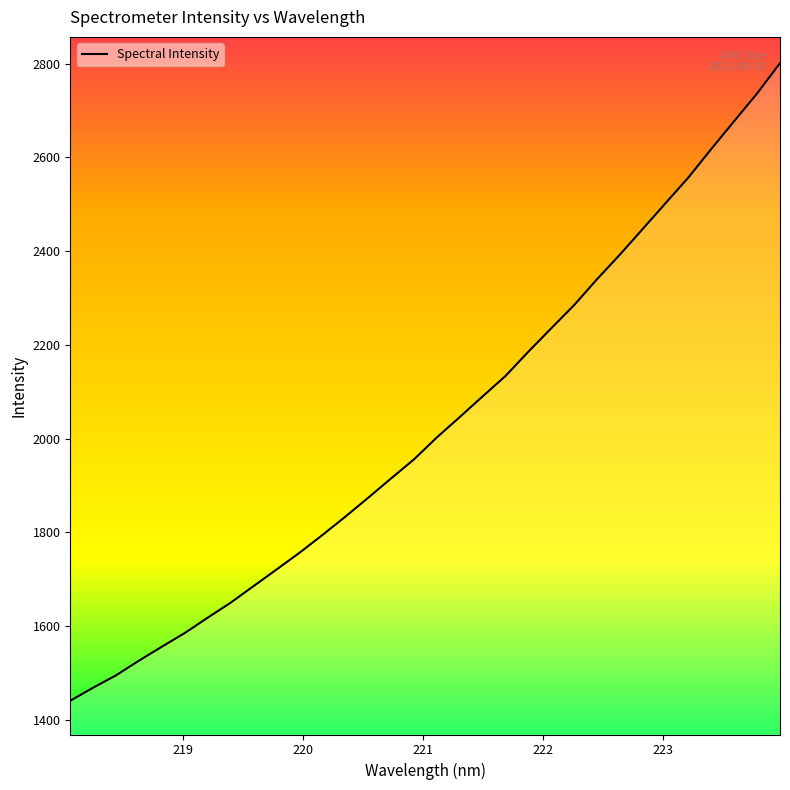

Does the chart display data point markers on the line(s)?

No